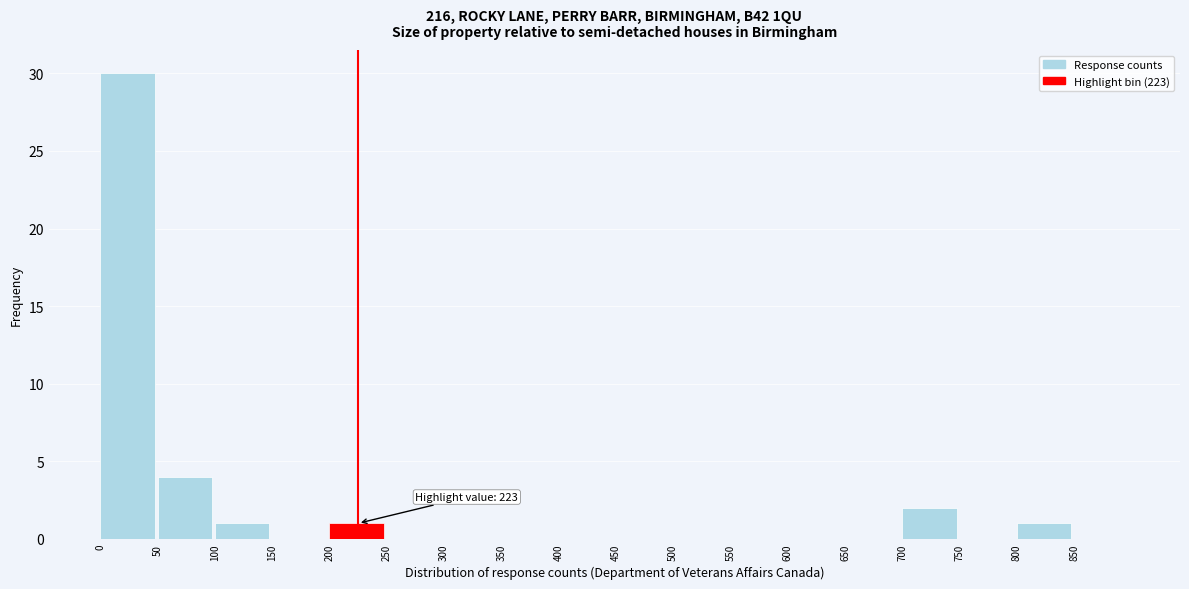

Which range on the x-axis has the tallest bar?

0 to 50